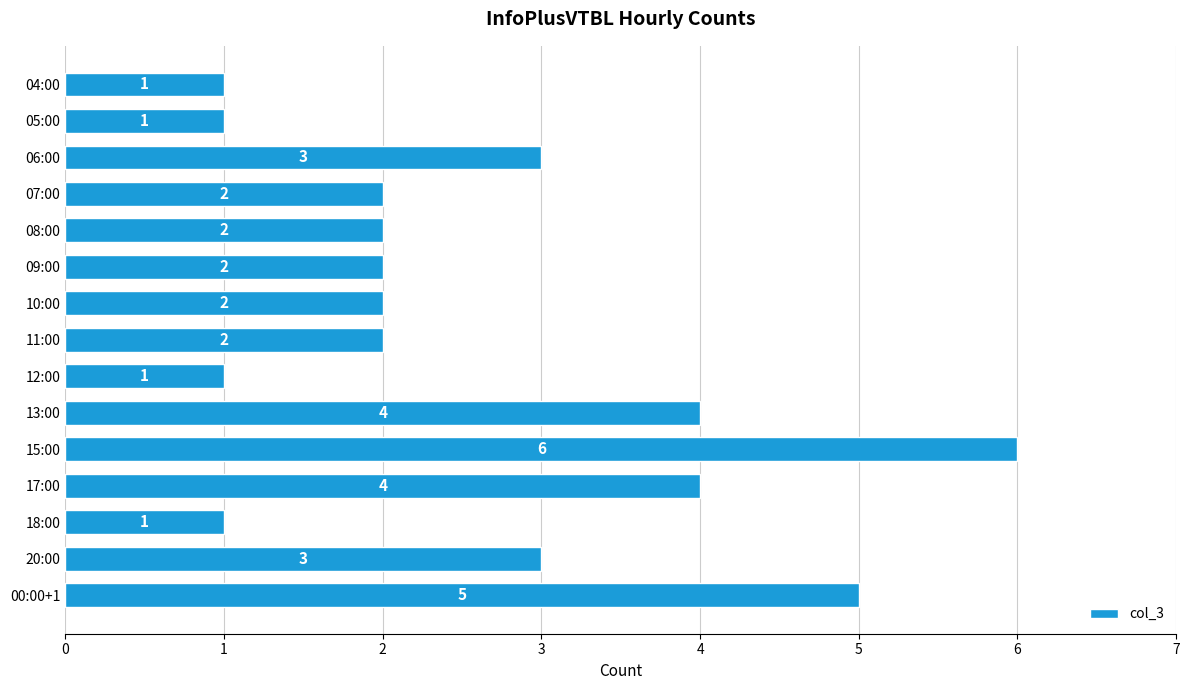

What is the average value?

3